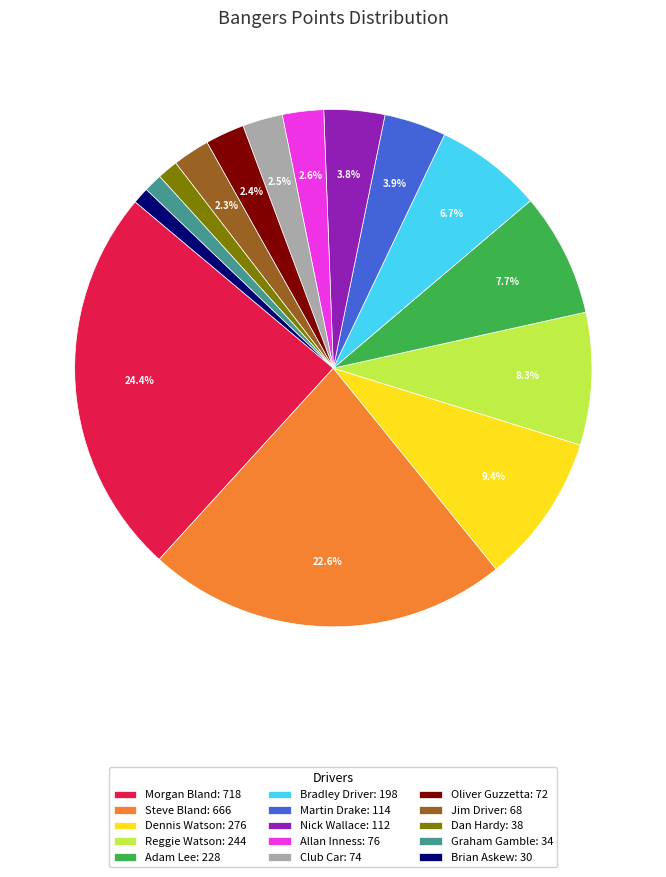

Count the number of slices in the pie.

15